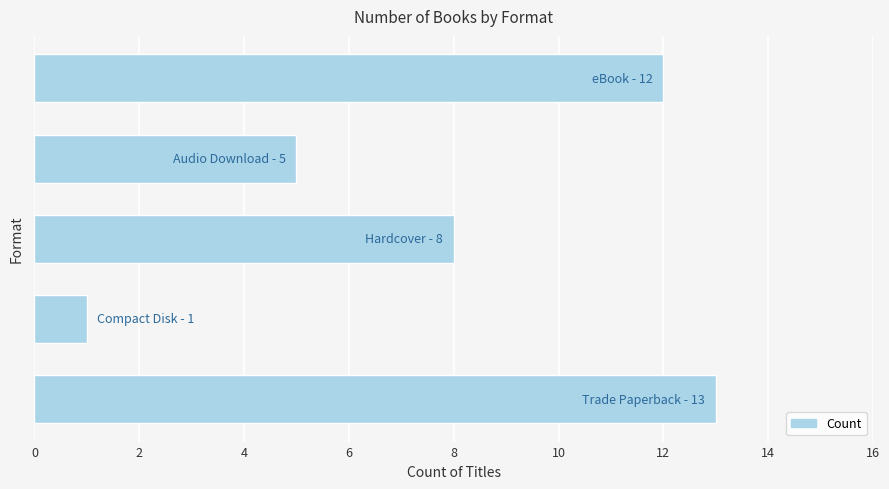

What is the difference between the maximum and minimum values?

12